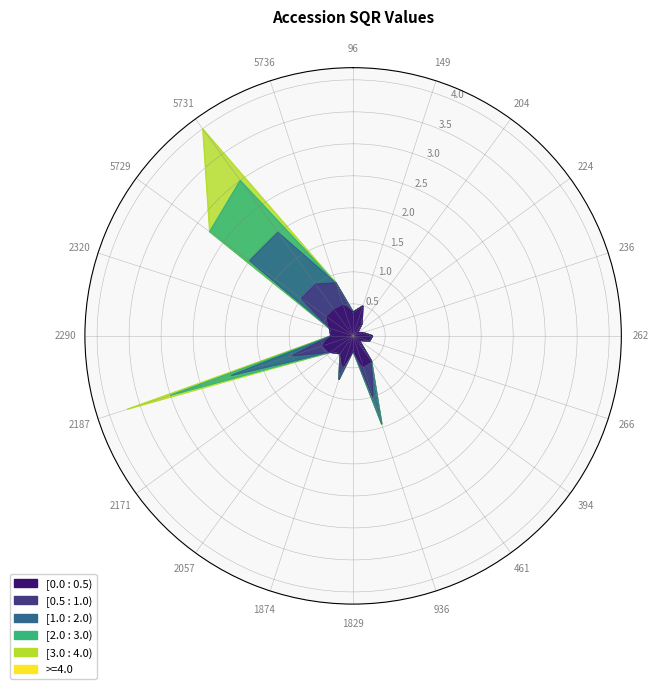

What is the minimum value shown in the chart?

0.1